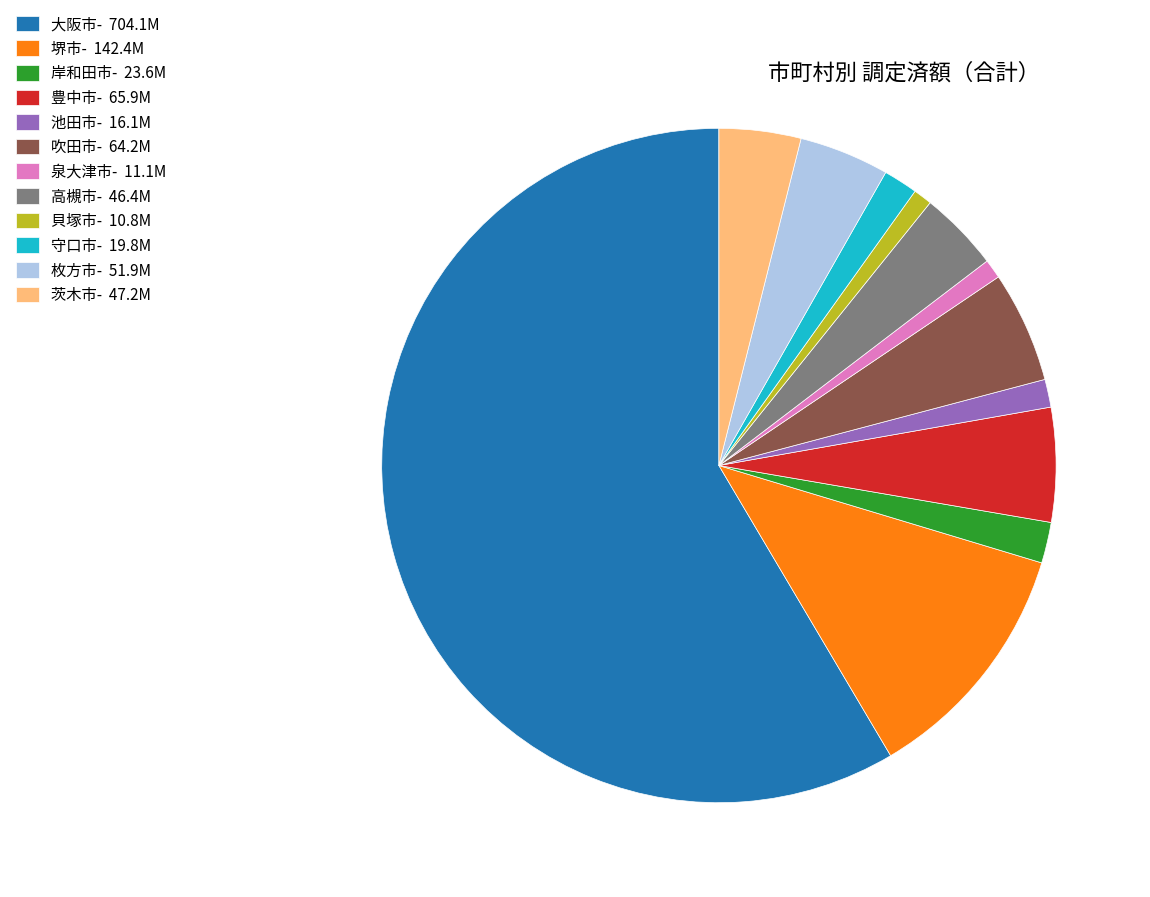

The 高槻市- 46.4M slice represents 4% of the pie. True or false?

True